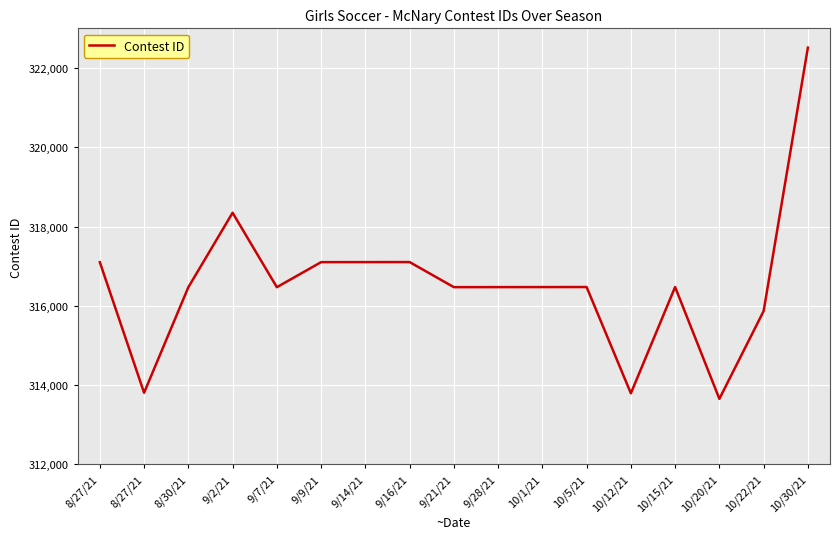

Reading left to right, transcribe all the data shown in this chart.

8/27/21=317100	8/27/21=313806	8/30/21=316468	9/2/21=318347	9/7/21=316469	9/9/21=317101	9/14/21=317102	9/16/21=317103	9/21/21=316470	9/28/21=316471	10/1/21=316472	10/5/21=316473	10/12/21=313792	10/15/21=316474	10/20/21=313652	10/22/21=315866	10/30/21=322513